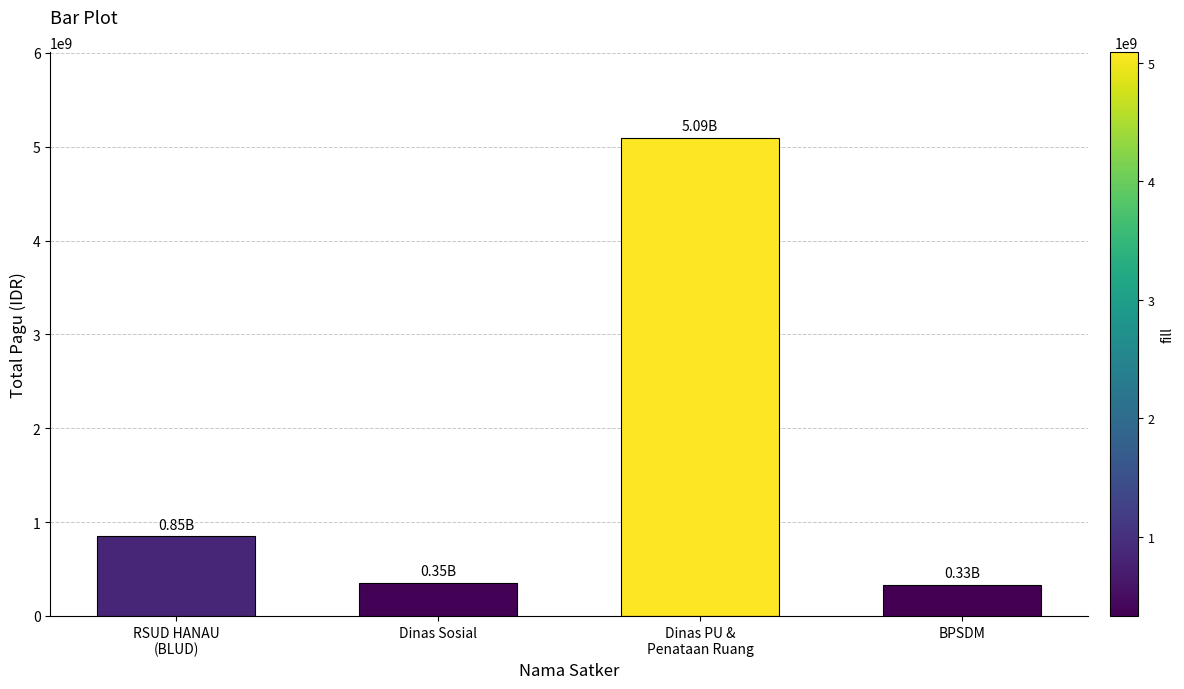

Where is the data nearest to the value 2713162167?

RSUD HANAU
(BLUD)